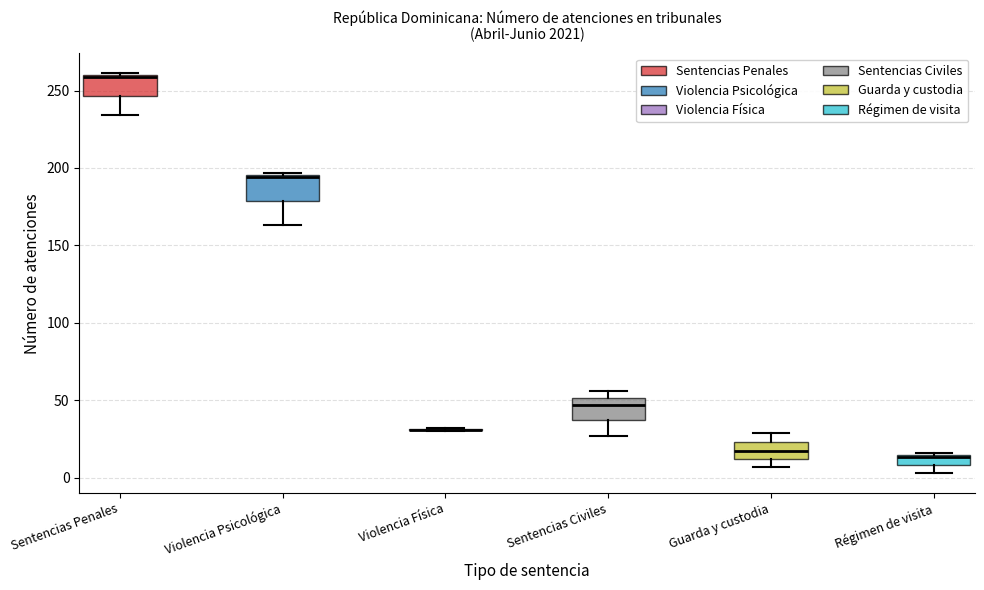

Where does the lower whisker of the box for Violencia Psicológica end on the y-axis? The values are not printed on the chart, so give them approximately, as read against the axis.

165